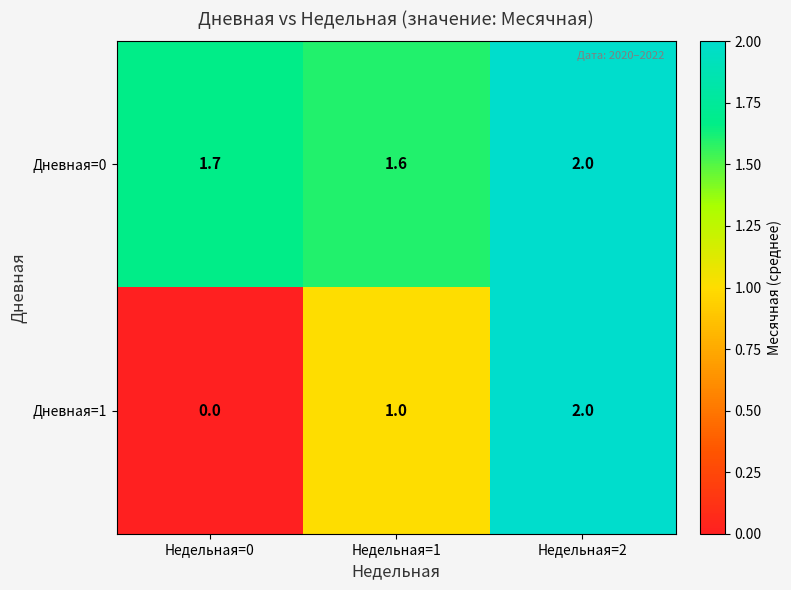

At which category is the sum across all series the highest?

Недельная=2